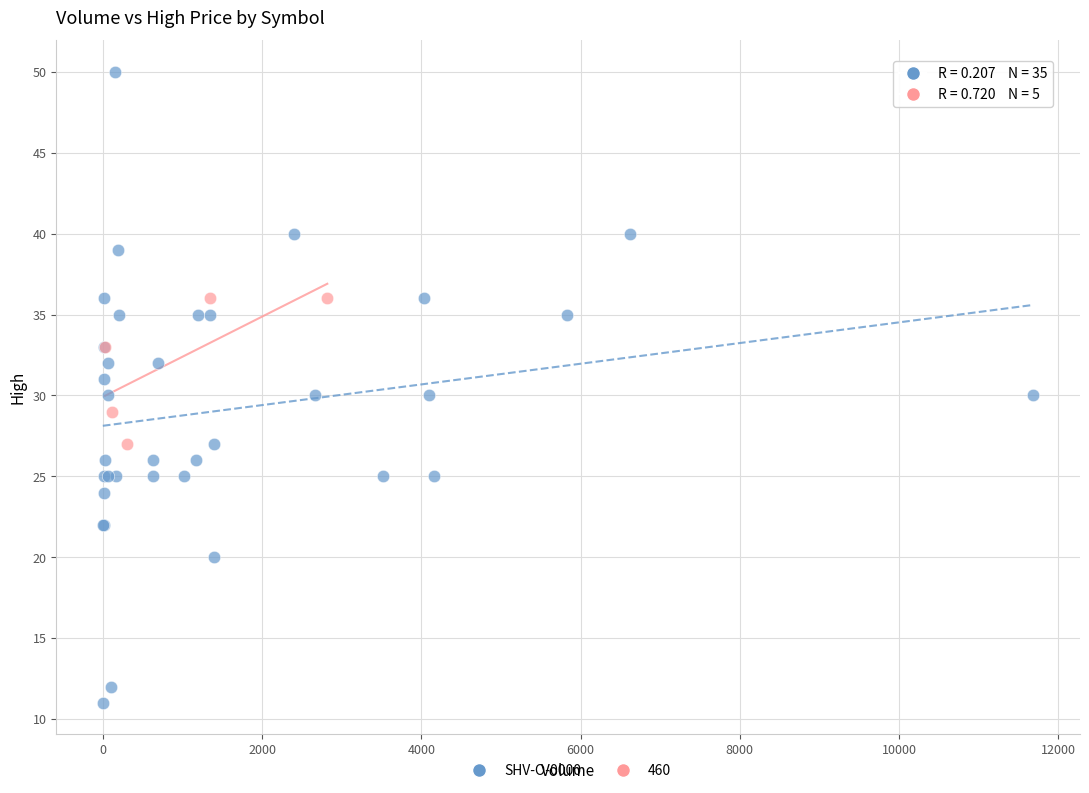

Which series contains the highest Y value?

SHV-O-0000